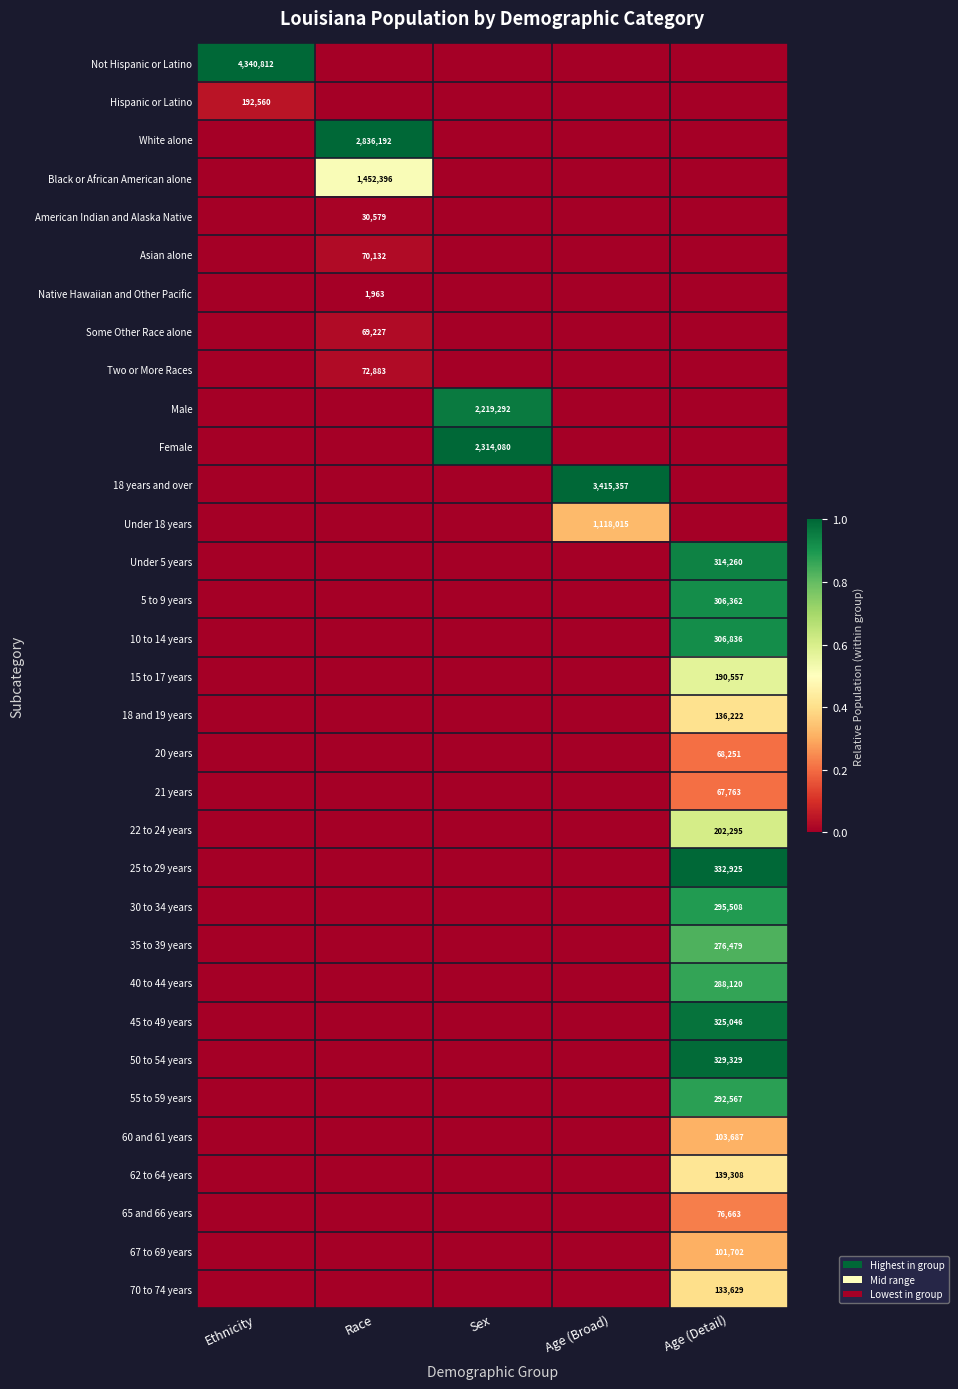

The value of 40 to 44 years at Age (Detail) is 152686. True or false?

False